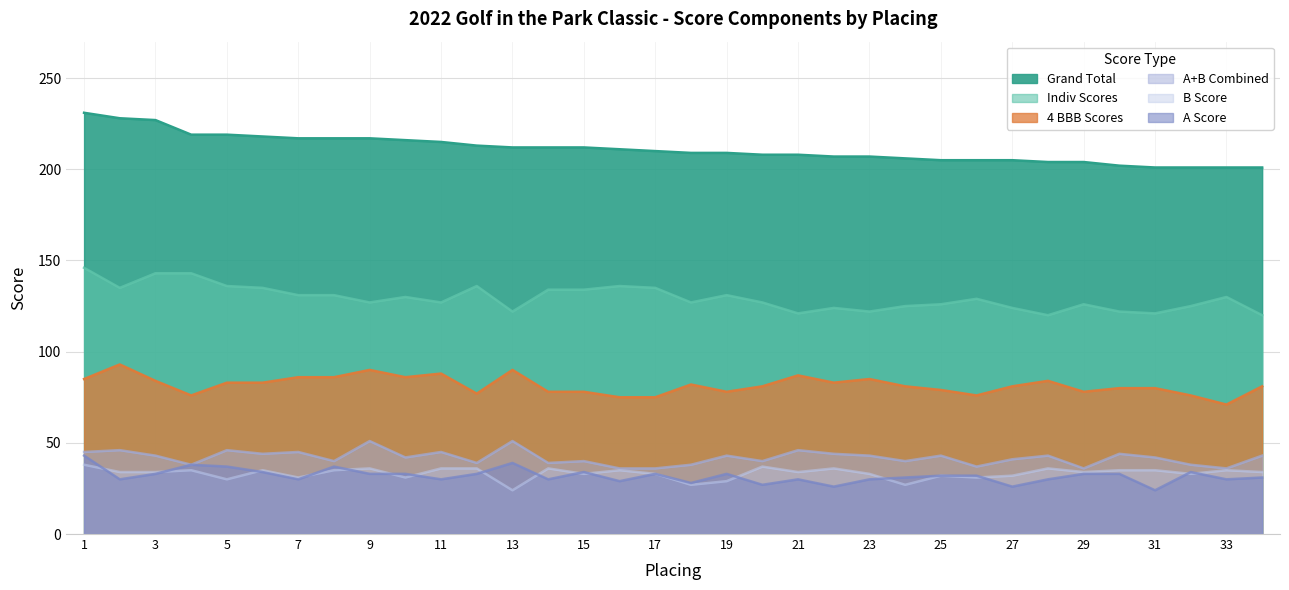

At which label is A Score closest to 33?

3